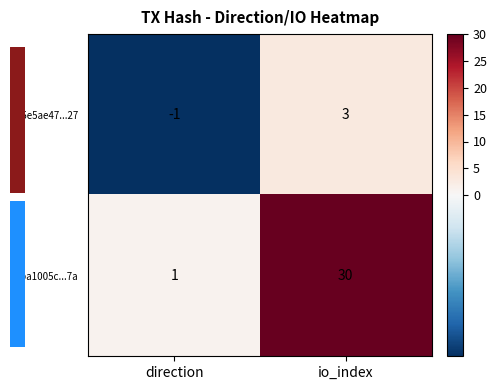

What is the total value across all series at io_index?

33